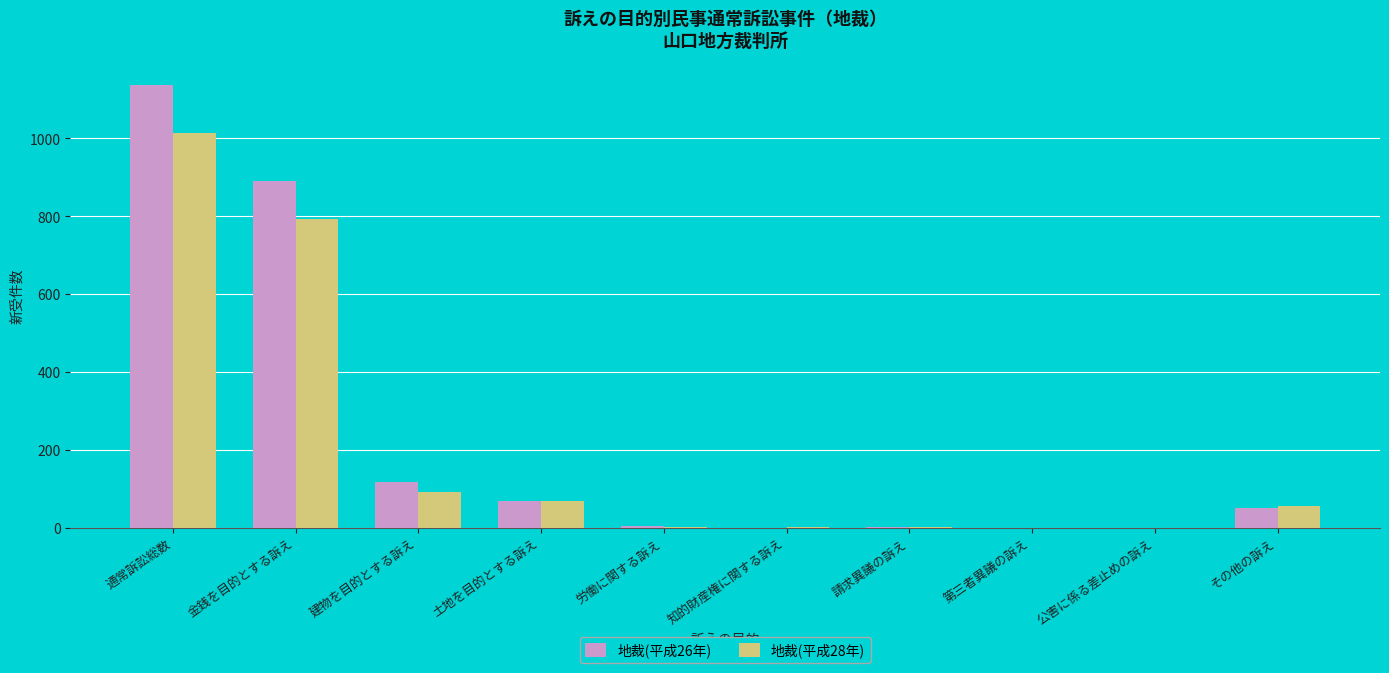

What is the maximum value for 地裁(平成26年)?

1137